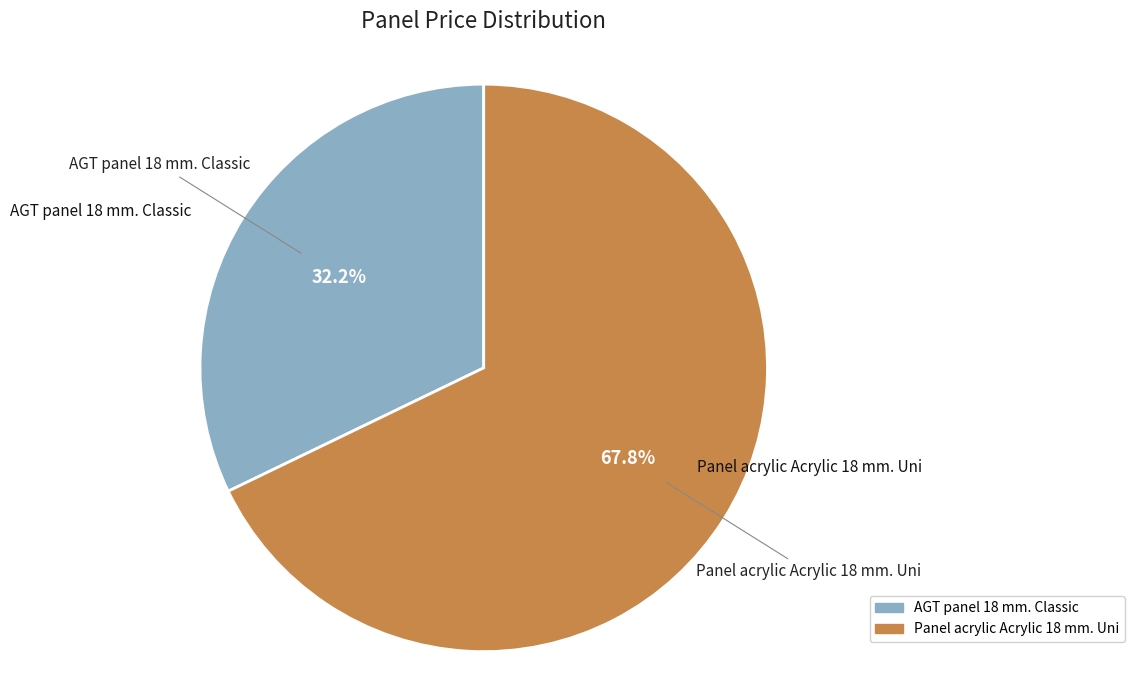

Rank the categories by value from highest to lowest.

Panel acrylic Acrylic 18 mm. Uni, AGT panel 18 mm. Classic